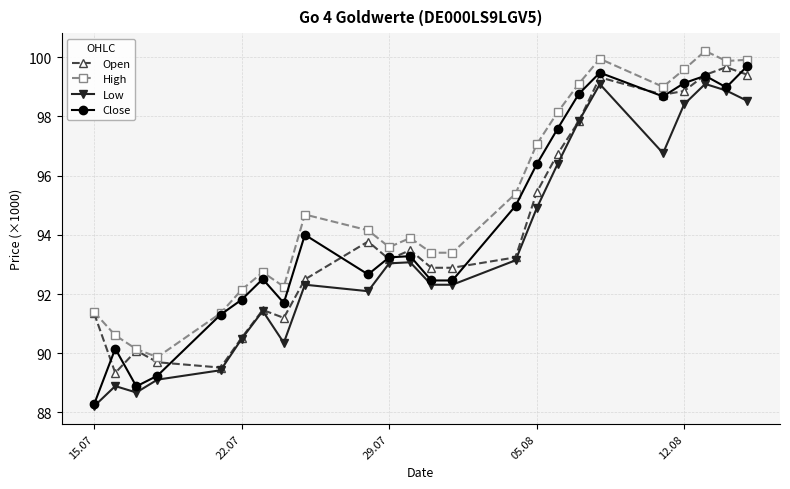

How many lines are shown in the chart?

4